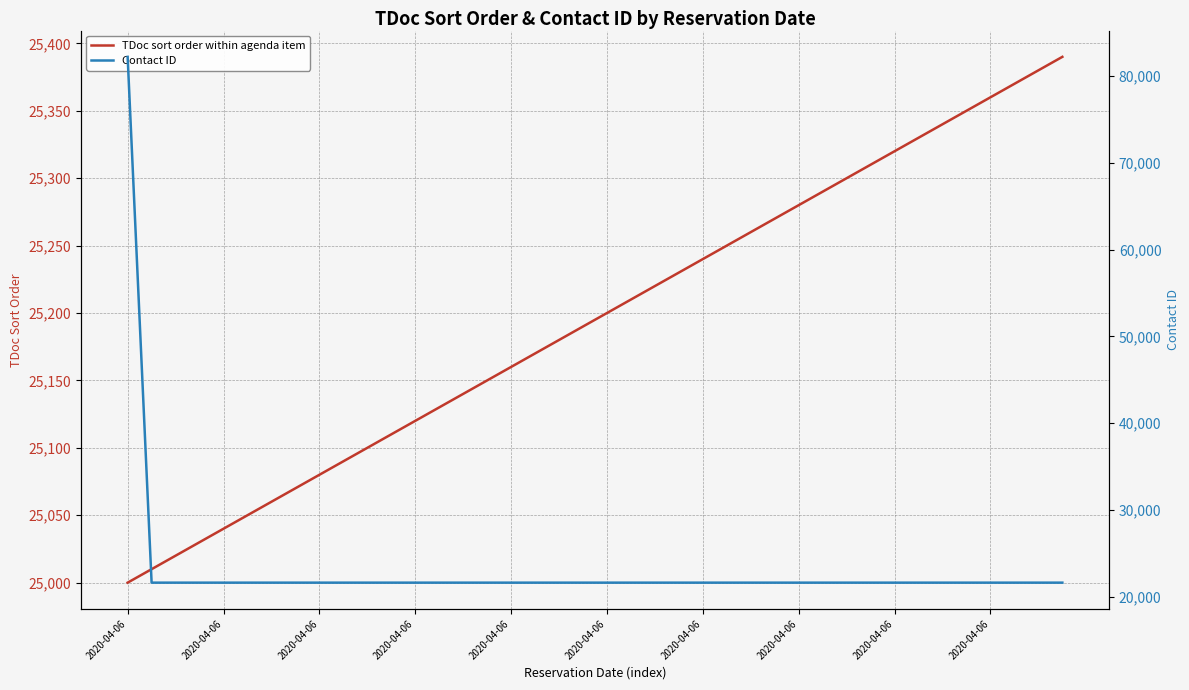

Does the chart have visible grid lines?

Yes